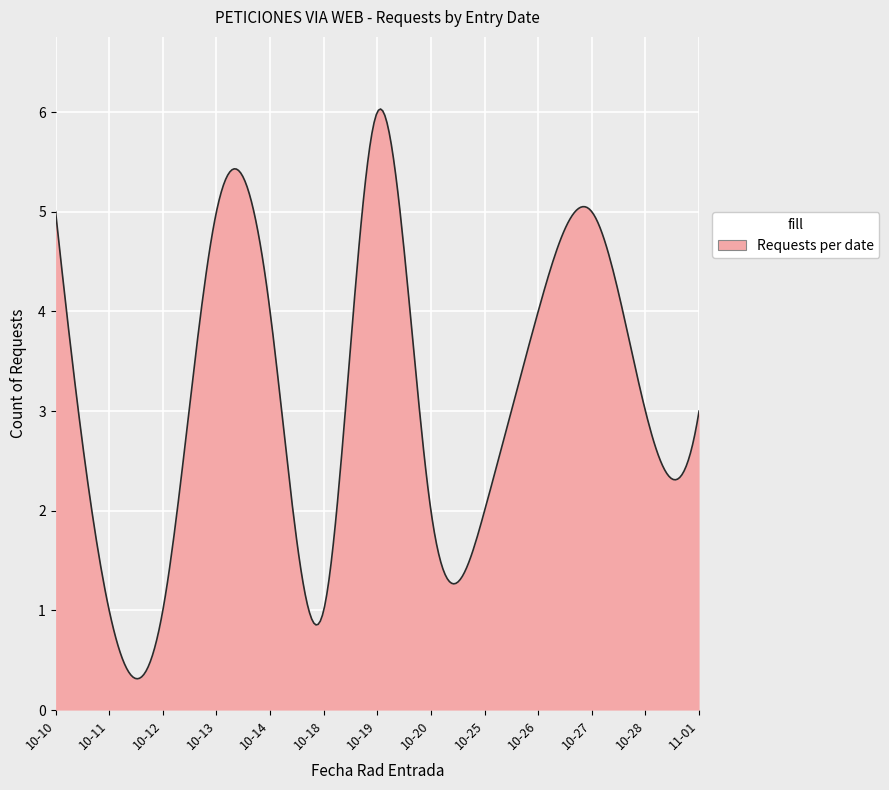

What is the minimum value shown in the chart?

0.3